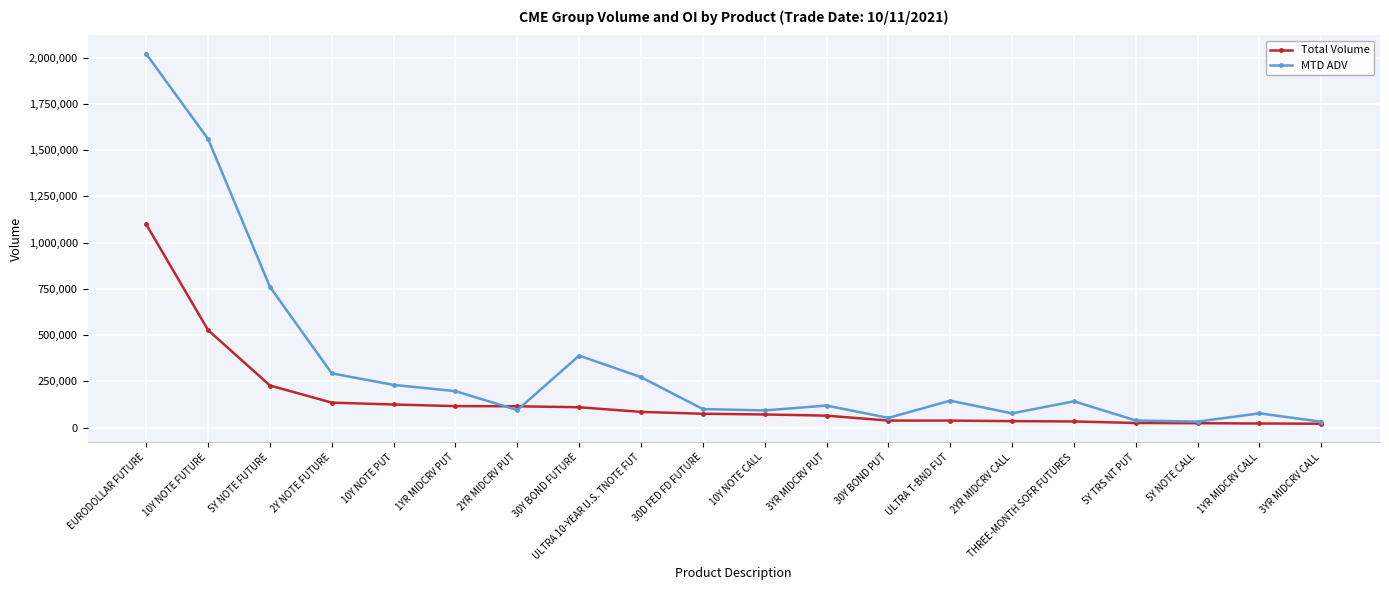

At which category is the sum across all series the highest?

EURODOLLAR FUTURE